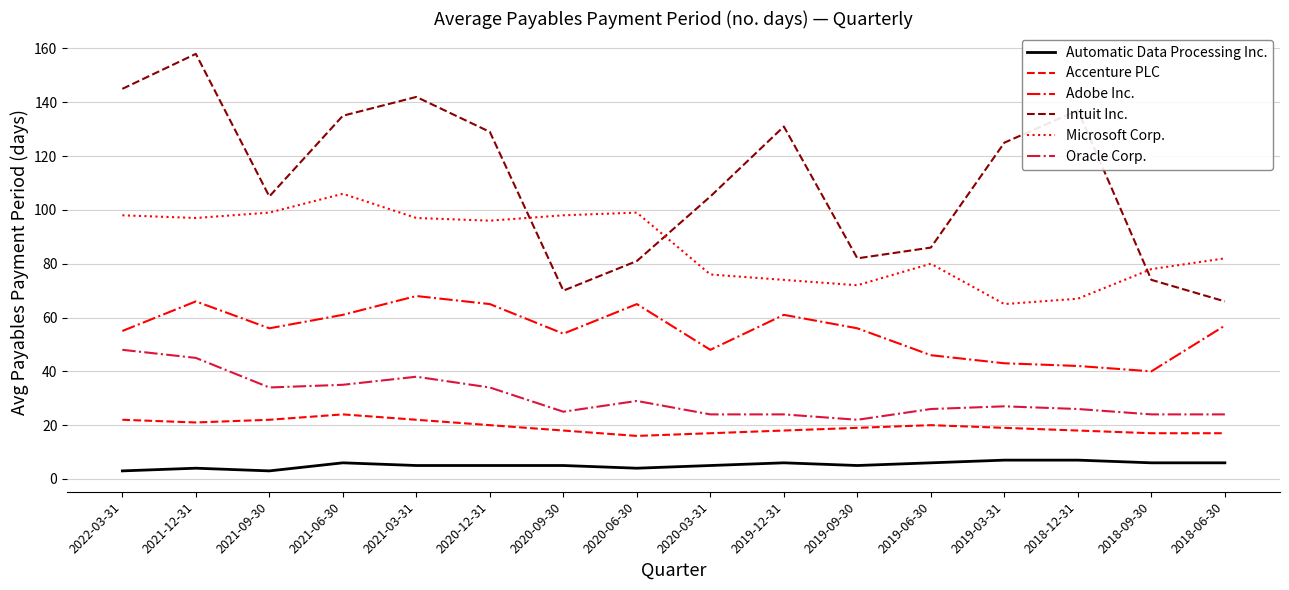

Reading left to right, transcribe all the data shown in this chart.

Automatic Data Processing Inc.: 2022-03-31=3	2021-12-31=4	2021-09-30=3	2021-06-30=6	2021-03-31=5	2020-12-31=5	2020-09-30=5	2020-06-30=4	2020-03-31=5	2019-12-31=6	2019-09-30=5	2019-06-30=6	2019-03-31=7	2018-12-31=7	2018-09-30=6	2018-06-30=6
Accenture PLC: 2022-03-31=22	2021-12-31=21	2021-09-30=22	2021-06-30=24	2021-03-31=22	2020-12-31=20	2020-09-30=18	2020-06-30=16	2020-03-31=17	2019-12-31=18	2019-09-30=19	2019-06-30=20	2019-03-31=19	2018-12-31=18	2018-09-30=17	2018-06-30=17
Adobe Inc.: 2022-03-31=55	2021-12-31=66	2021-09-30=56	2021-06-30=61	2021-03-31=68	2020-12-31=65	2020-09-30=54	2020-06-30=65	2020-03-31=48	2019-12-31=61	2019-09-30=56	2019-06-30=46	2019-03-31=43	2018-12-31=42	2018-09-30=40	2018-06-30=57
Intuit Inc.: 2022-03-31=145	2021-12-31=158	2021-09-30=105	2021-06-30=135	2021-03-31=142	2020-12-31=129	2020-09-30=70	2020-06-30=81	2020-03-31=105	2019-12-31=131	2019-09-30=82	2019-06-30=86	2019-03-31=125	2018-12-31=137	2018-09-30=74	2018-06-30=66
Microsoft Corp.: 2022-03-31=98	2021-12-31=97	2021-09-30=99	2021-06-30=106	2021-03-31=97	2020-12-31=96	2020-09-30=98	2020-06-30=99	2020-03-31=76	2019-12-31=74	2019-09-30=72	2019-06-30=80	2019-03-31=65	2018-12-31=67	2018-09-30=78	2018-06-30=82
Oracle Corp.: 2022-03-31=48	2021-12-31=45	2021-09-30=34	2021-06-30=35	2021-03-31=38	2020-12-31=34	2020-09-30=25	2020-06-30=29	2020-03-31=24	2019-12-31=24	2019-09-30=22	2019-06-30=26	2019-03-31=27	2018-12-31=26	2018-09-30=24	2018-06-30=24